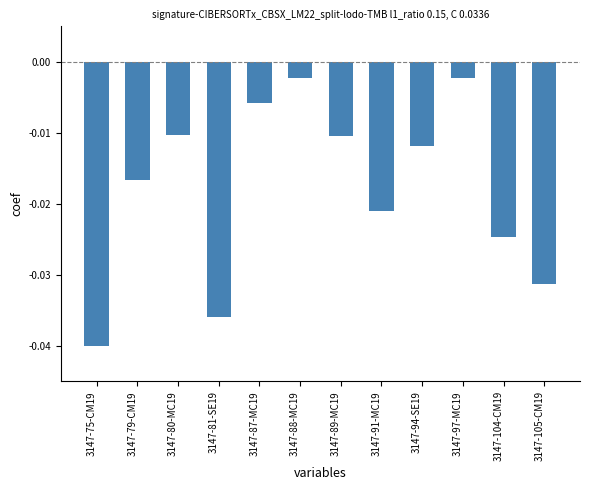

The chart shows a value of -0.1 at 3147-105-CM19. True or false?

False